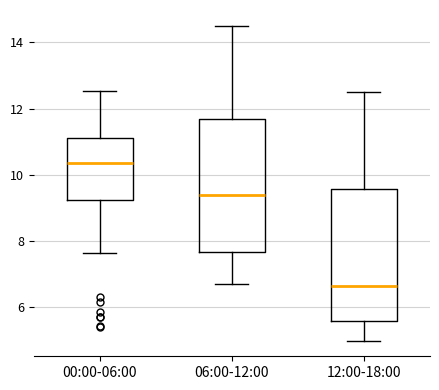

Reading left to right, read every box against the y-axis: the position of its median line, the range the box covers, and the ends of its whiskers. The values are not printed on the chart, so give them approximately, as read against the axis.

00:00-06:00: median 10.4, box 9.2 to 11.2, whiskers 7.6 to 12.6
06:00-12:00: median 9.4, box 7.6 to 11.8, whiskers 6.8 to 14.6
12:00-18:00: median 6.6, box 5.6 to 9.6, whiskers 5.0 to 12.6